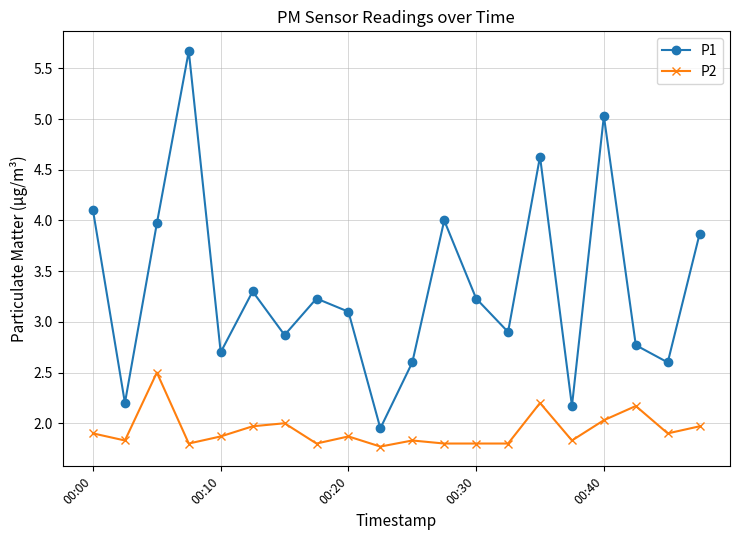

List the series in order of their overall mean, highest first.

P1, P2